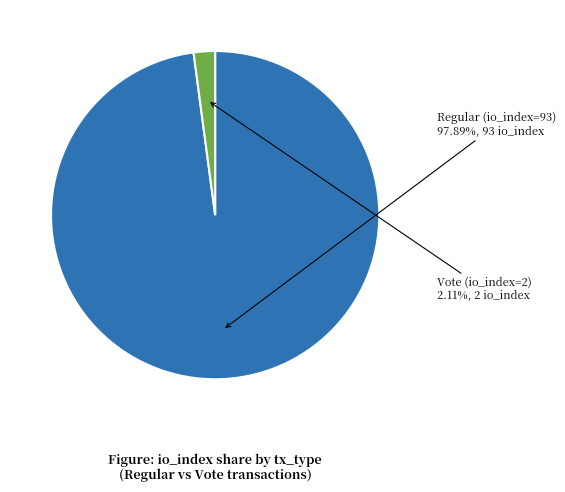

The Vote (io_index=2) slice represents 2% of the pie. True or false?

True